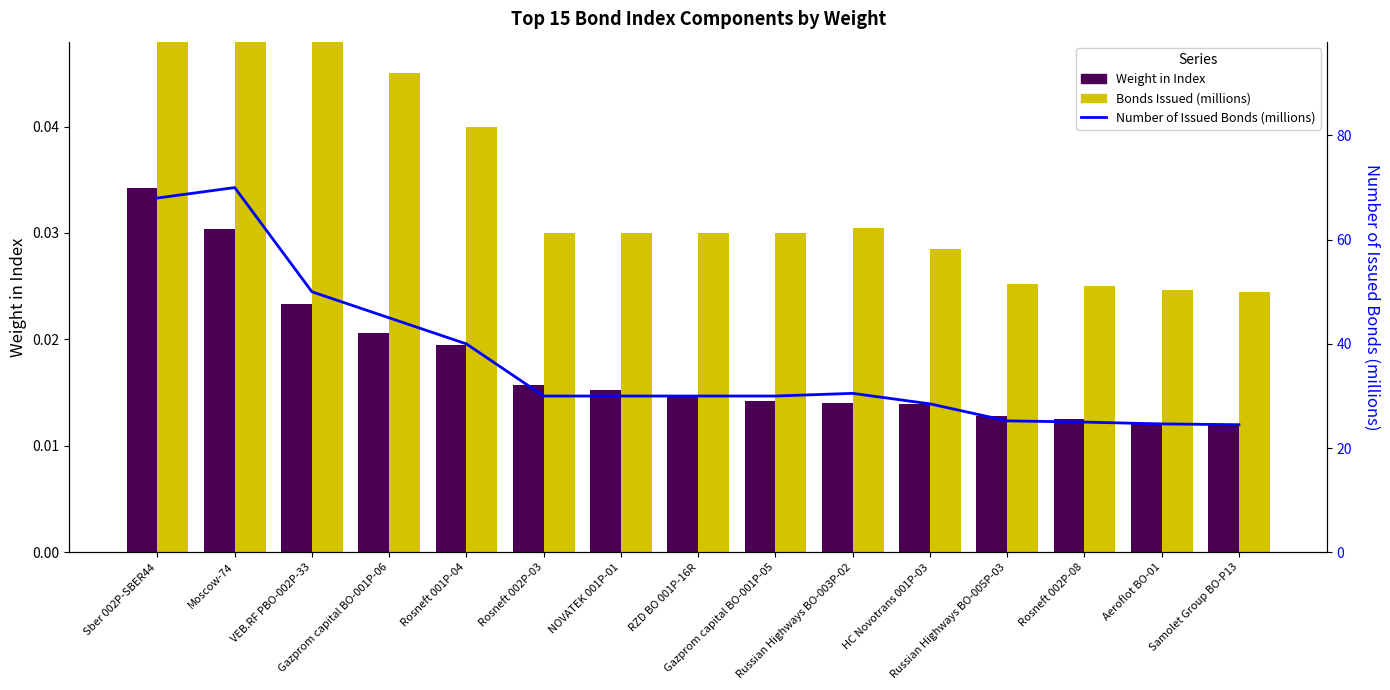

Does the chart contain stacked bars?

No